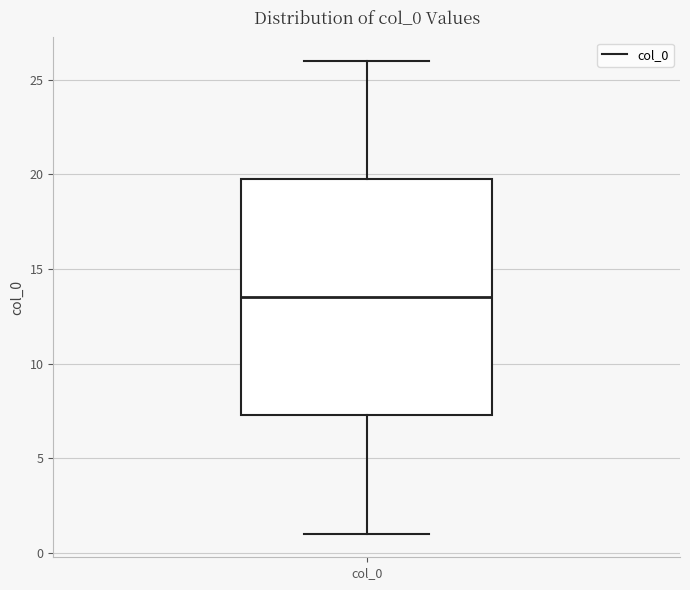

Where is the upper edge of the box for col_0 on the y-axis? The values are not printed on the chart, so give them approximately, as read against the axis.

20.0